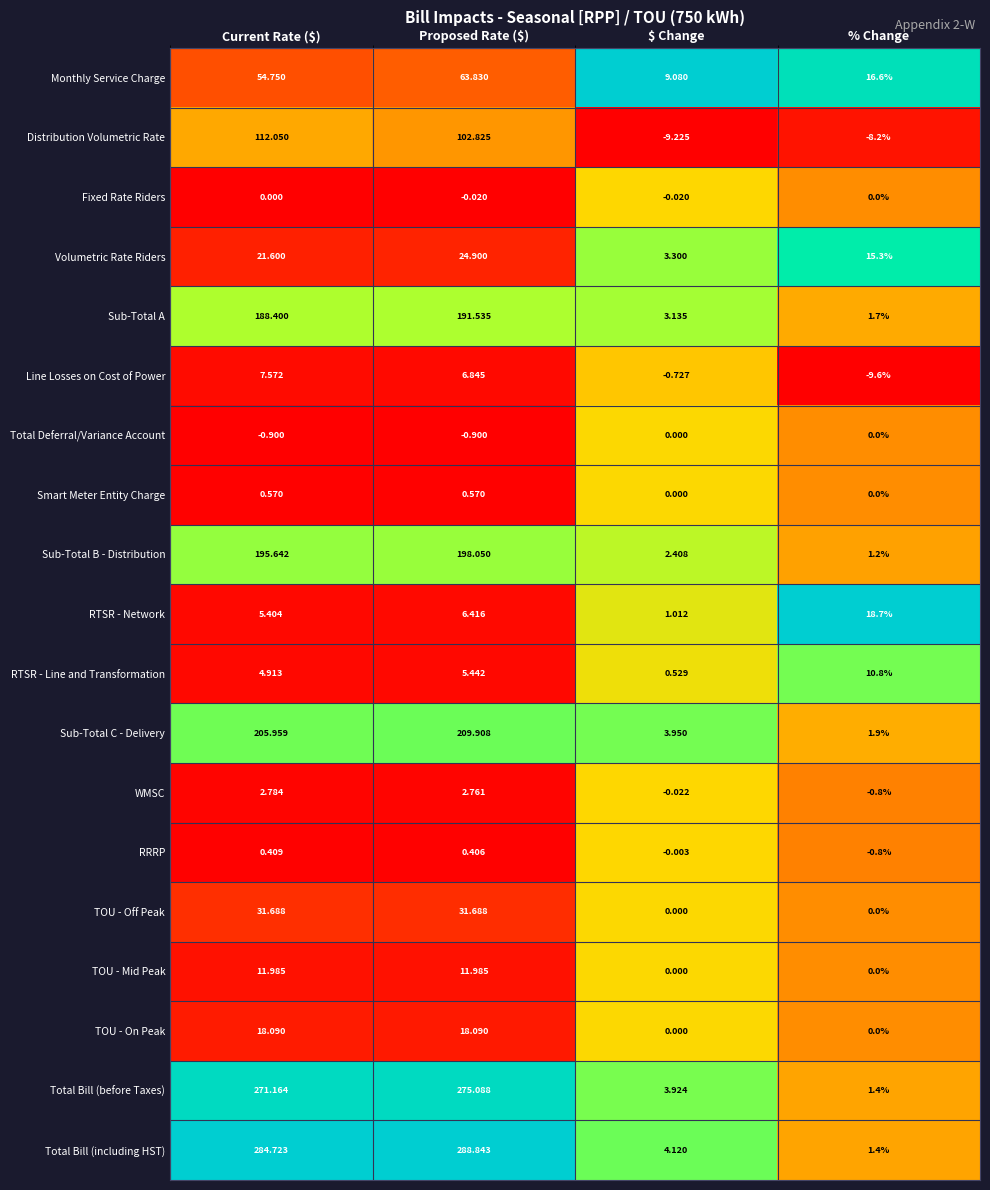

At which label is Monthly Service Charge closest to 36?

Current Rate ($)